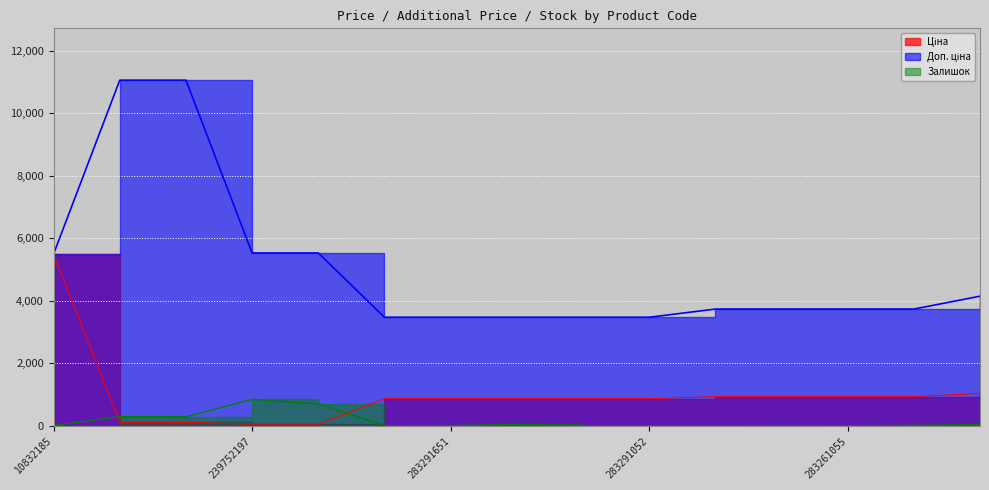

How many data points does each series have?

15